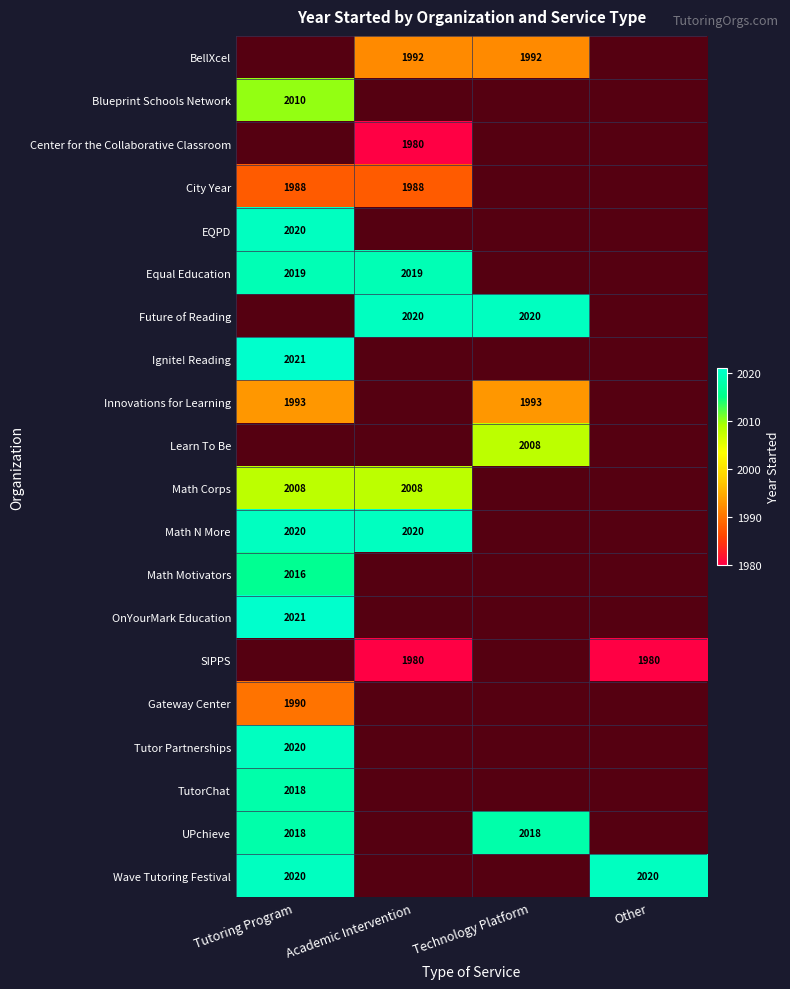

How many distinct data groups are displayed?

20